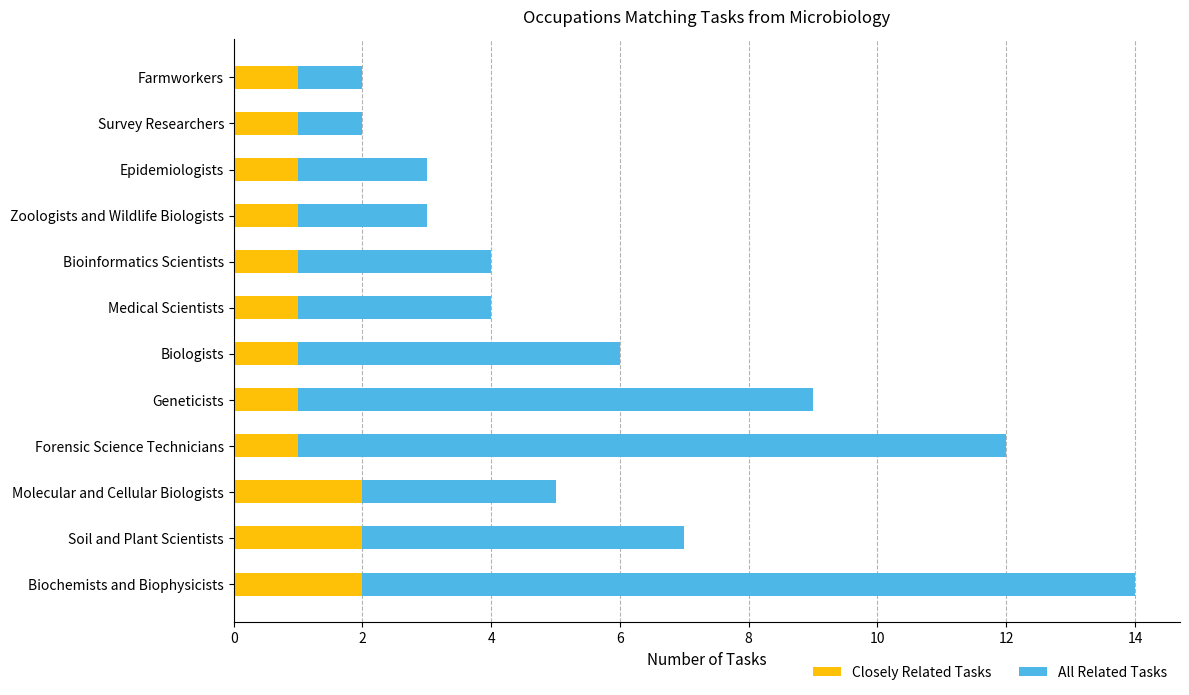

The value of Closely Related Tasks at Farmworkers is 2. True or false?

False